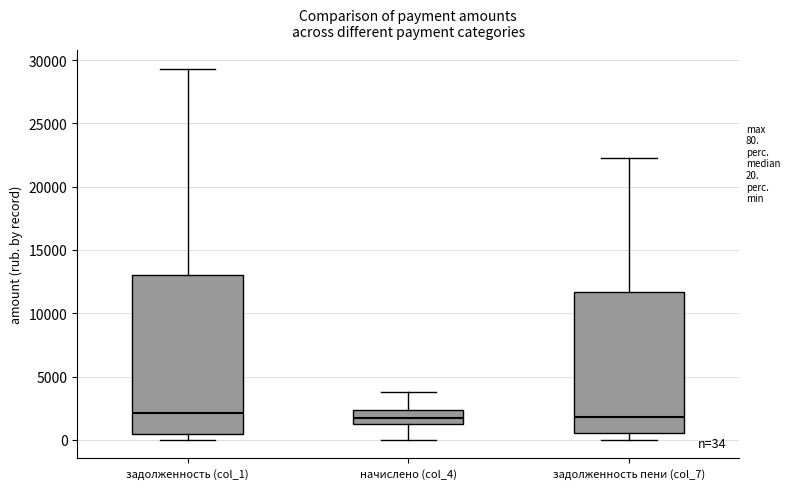

Which box is the tallest, from its lower edge to its upper edge?

задолженность (col_1)